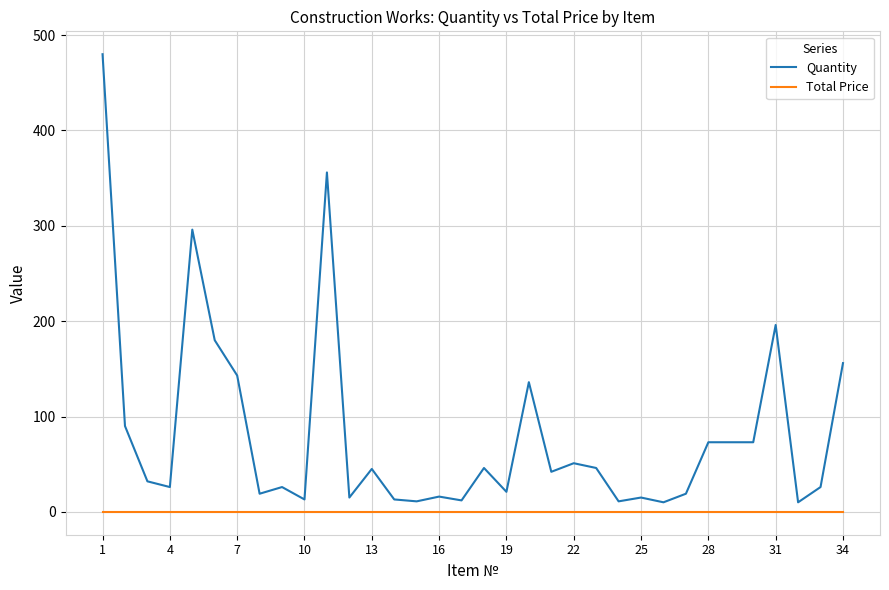

What is the average value of the Quantity series?

82